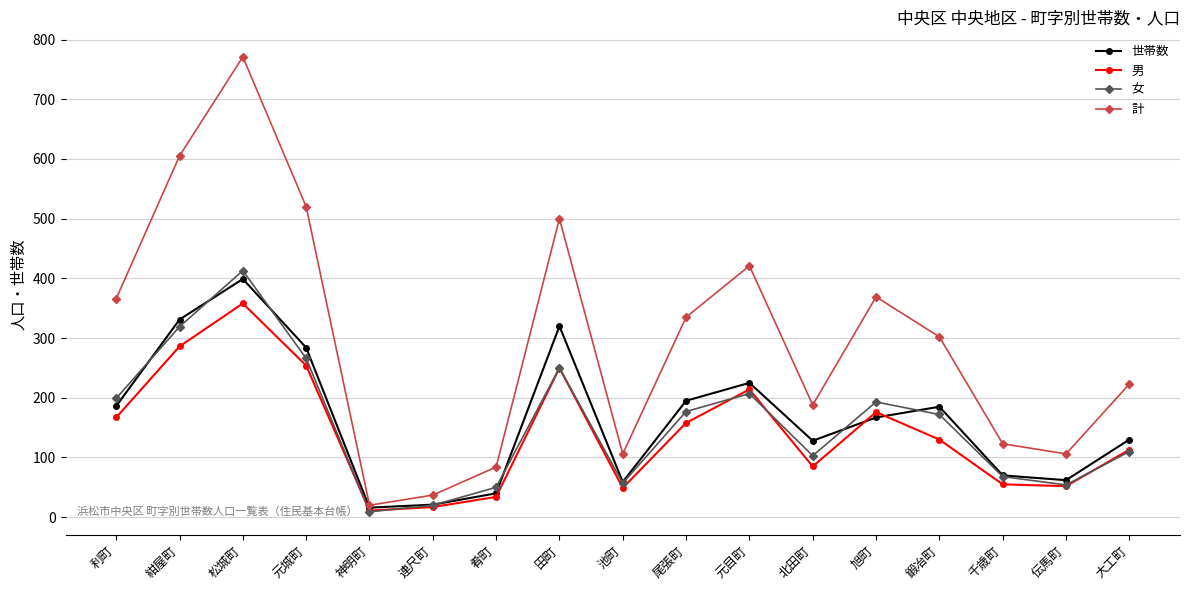

Where is the first local maximum for 女?

松城町